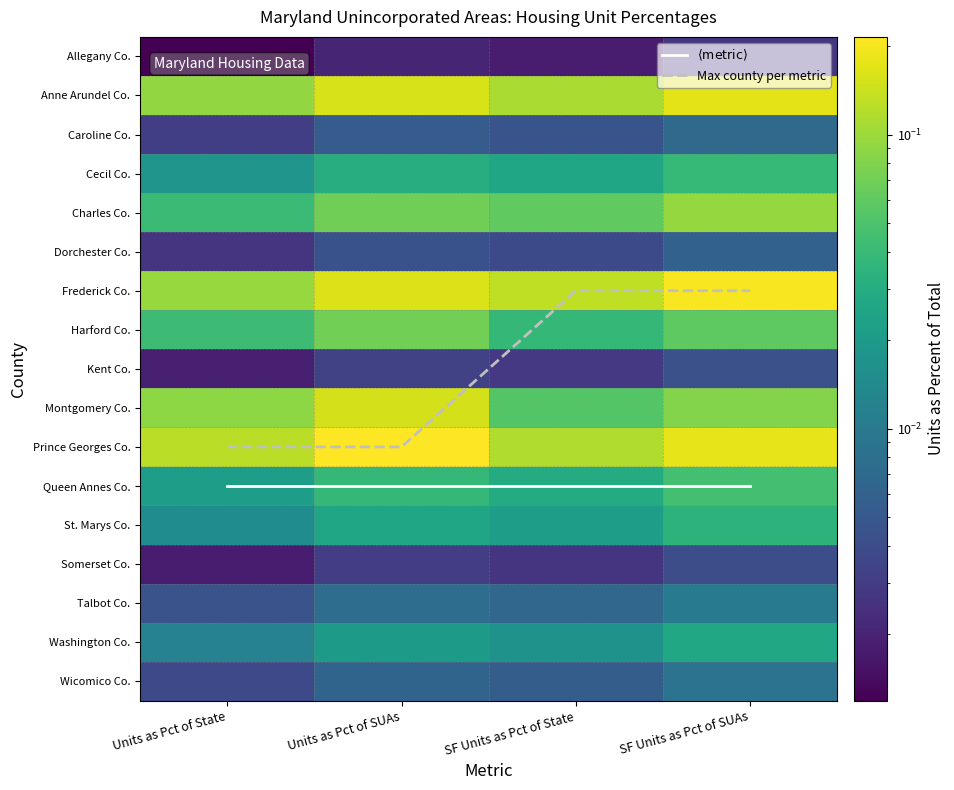

True or false: Montgomery Co. has a value of 0.1 at Units as Pct of SUAs.

False